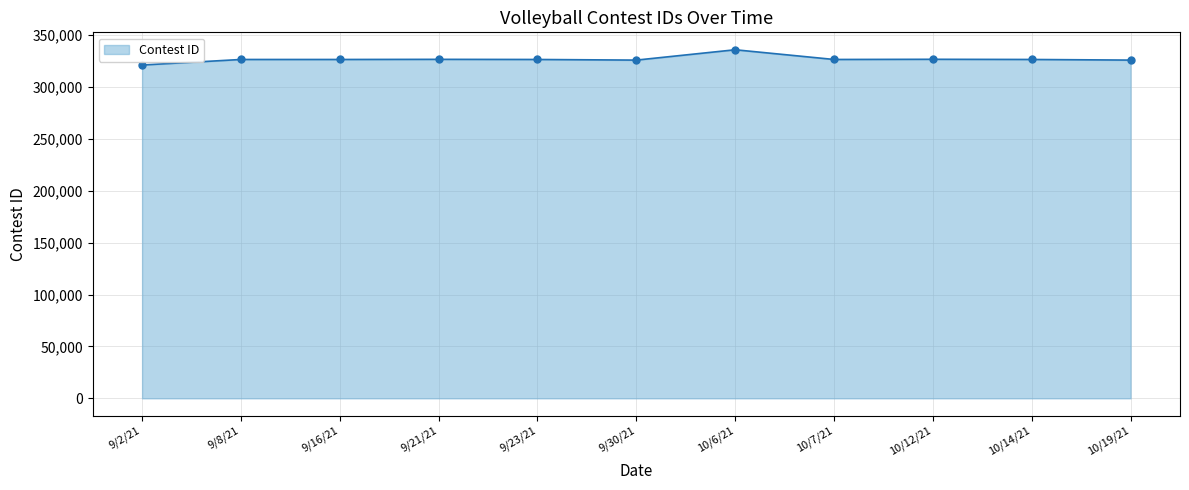

The value at 10/6/21 is 123161. True or false?

False